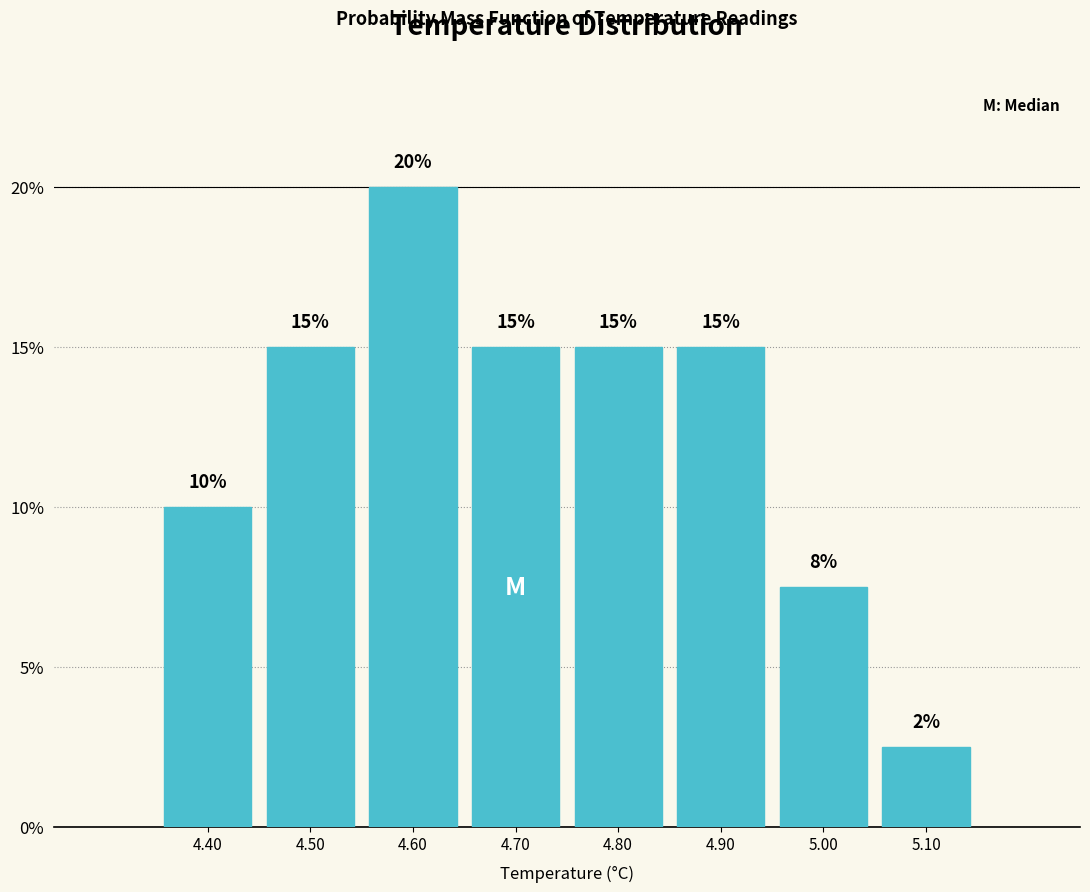

Over which range of the x-axis is the bar tallest?

4.55 to 4.65